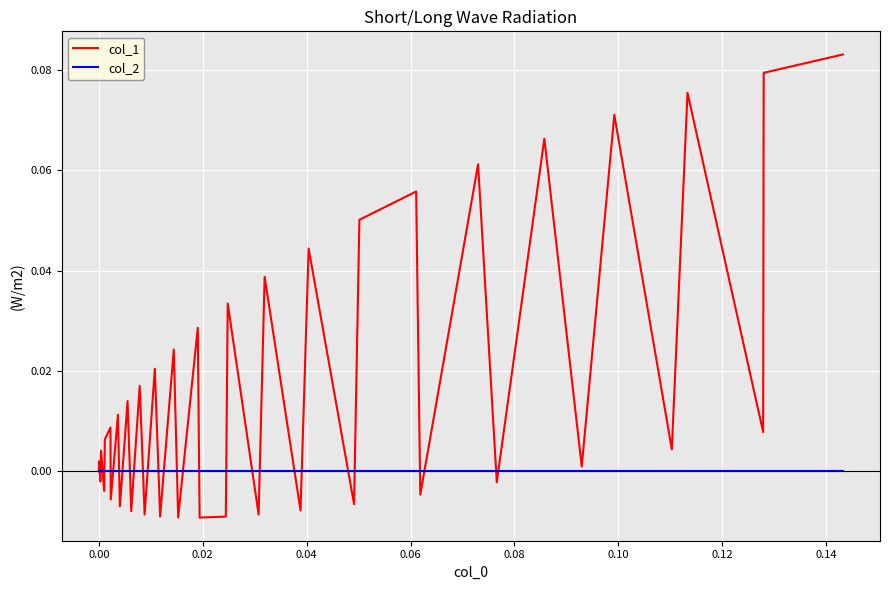

List the series in order of their overall mean, highest first.

col_1, col_2